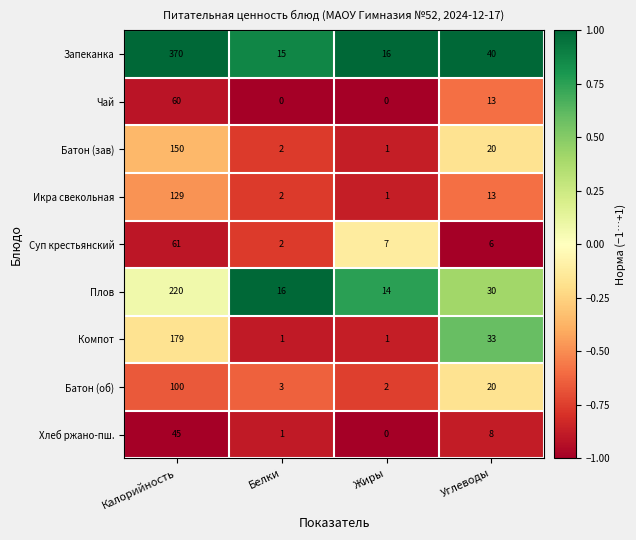

Count the number of categories in the chart.

4